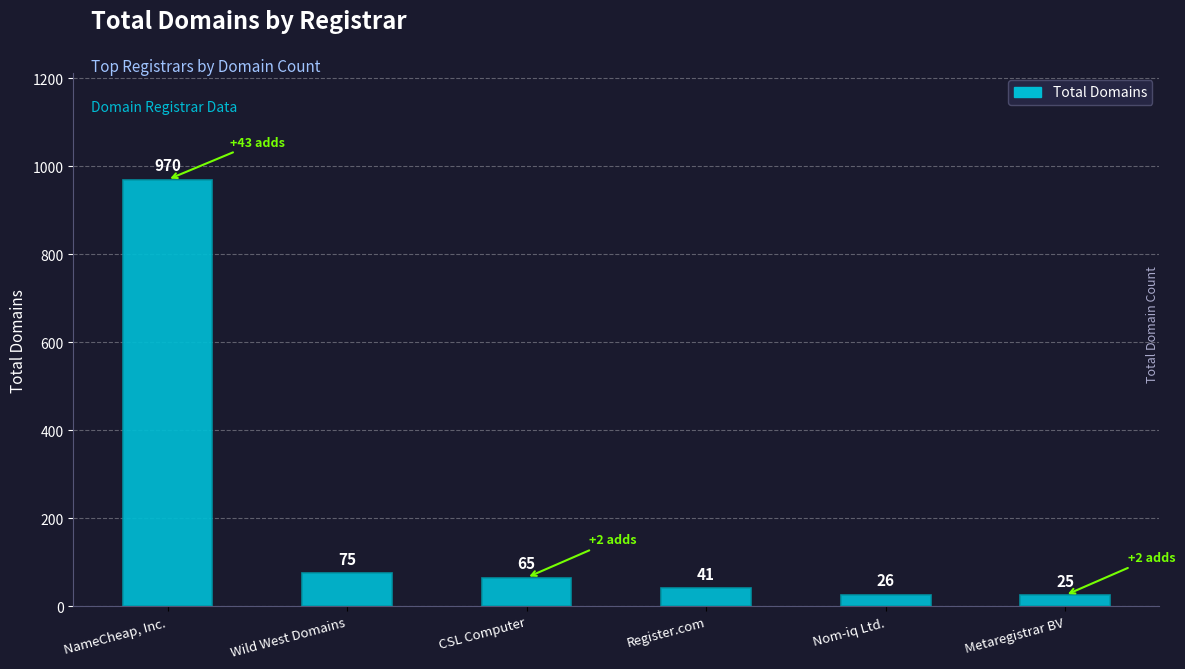

Rank the categories by value from lowest to highest.

Metaregistrar BV, Nom-iq Ltd., Register.com, CSL Computer, Wild West Domains, NameCheap, Inc.